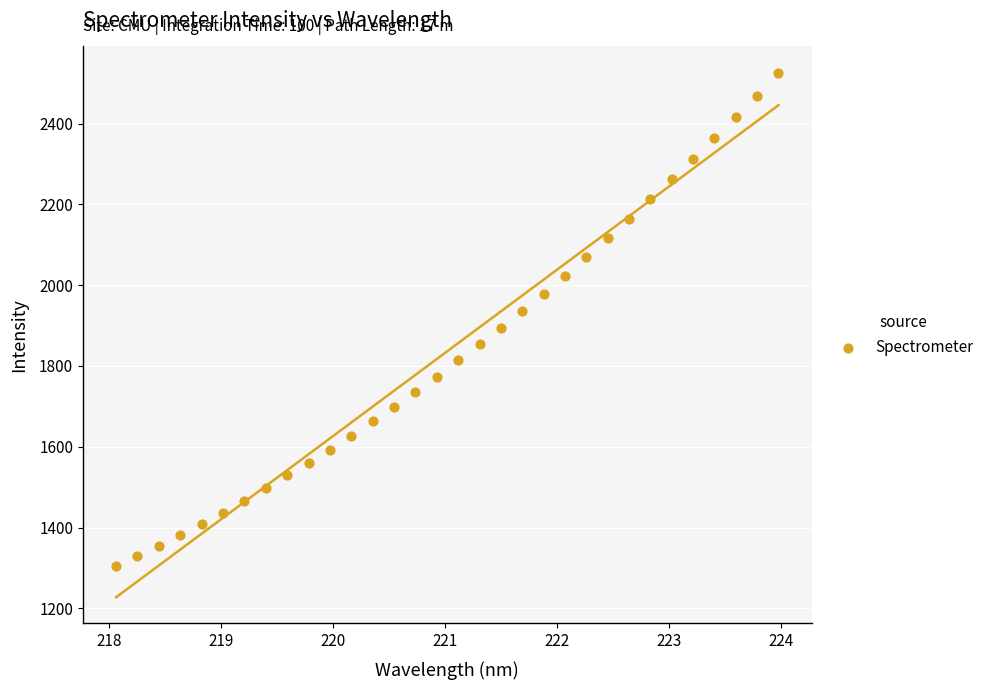

What is the range of Y values (max minus min)?

1221.0